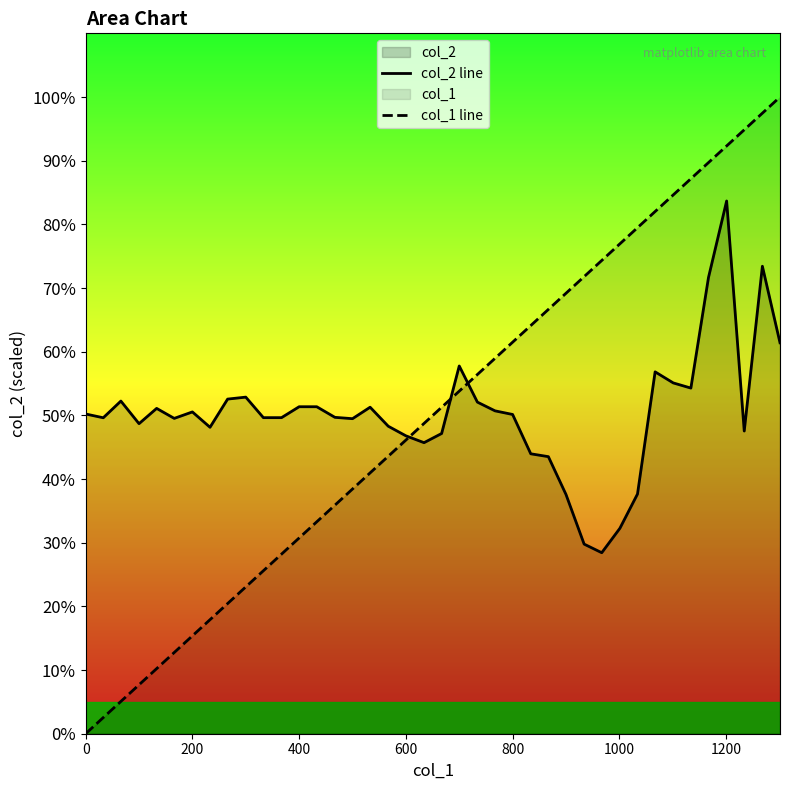

In col_2 line, how many points are higher than both neighbors (excluding endpoints)?

9